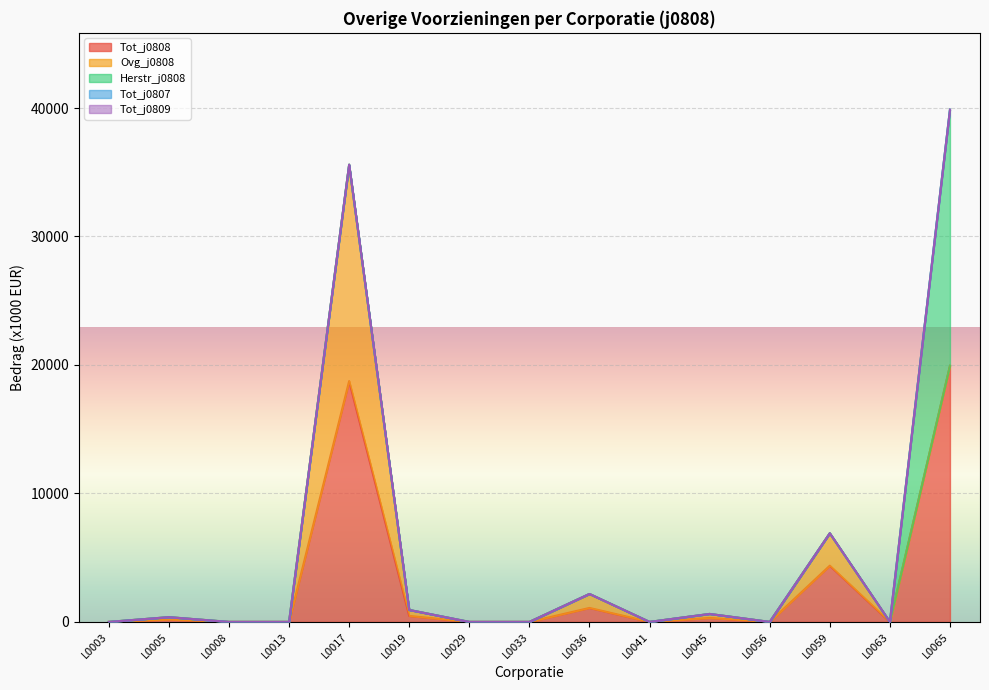

Reading left to right, extract all data points from this chart.

Tot_j0808: L0003=0	L0005=185	L0008=0	L0013=0	L0017=18746	L0019=465	L0029=0	L0033=0	L0036=1088	L0041=0	L0045=310	L0056=0	L0059=4377	L0063=0	L0065=19935
Ovg_j0808: L0003=0	L0005=185	L0008=0	L0013=0	L0017=16842	L0019=465	L0029=0	L0033=0	L0036=1088	L0041=0	L0045=310	L0056=0	L0059=2523	L0063=0	L0065=0
Herstr_j0808: L0003=0	L0005=0	L0008=0	L0013=0	L0017=0	L0019=0	L0029=0	L0033=0	L0036=0	L0041=0	L0045=0	L0056=0	L0059=0	L0063=0	L0065=19935
Tot_j0807: L0003=0	L0005=0	L0008=0	L0013=0	L0017=0	L0019=0	L0029=0	L0033=0	L0036=0	L0041=0	L0045=0	L0056=0	L0059=0	L0063=0	L0065=0
Tot_j0809: L0003=0	L0005=0	L0008=0	L0013=0	L0017=0	L0019=0	L0029=0	L0033=0	L0036=0	L0041=0	L0045=0	L0056=0	L0059=0	L0063=0	L0065=0